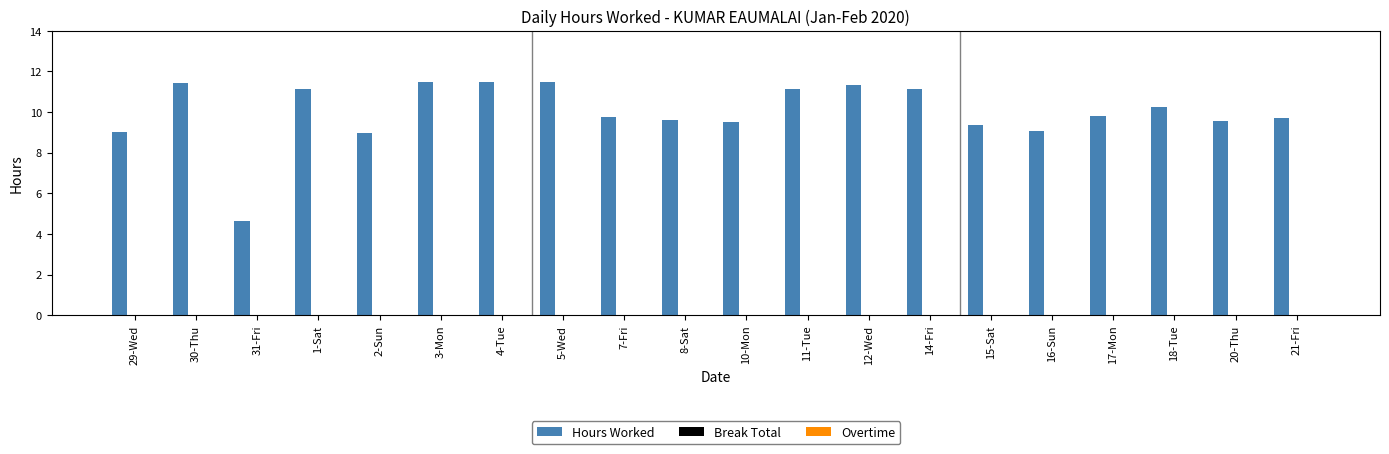

What is the ratio of the value at 2-Sun to the value at 17-Mon?

0.9